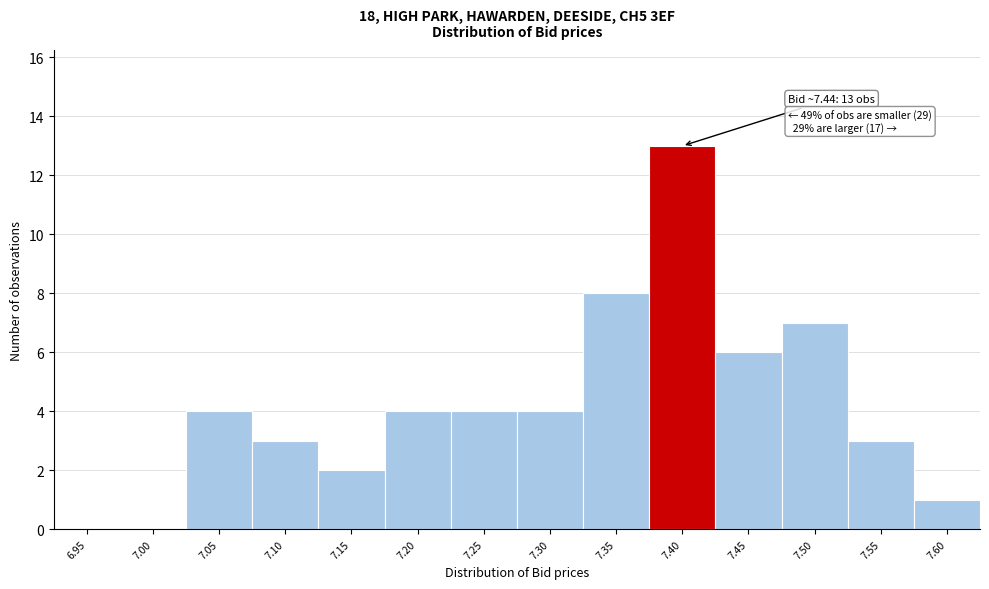

Reading left to right, list all the values displayed in this chart.

6.95=0	7.00=0	7.05=4	7.10=3	7.15=2	7.20=4	7.25=4	7.30=4	7.35=8	7.40=13	7.45=6	7.50=7	7.55=3	7.60=1